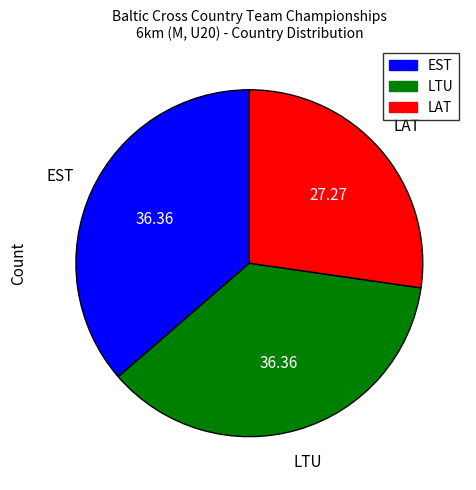

How many segments does this pie chart have?

3